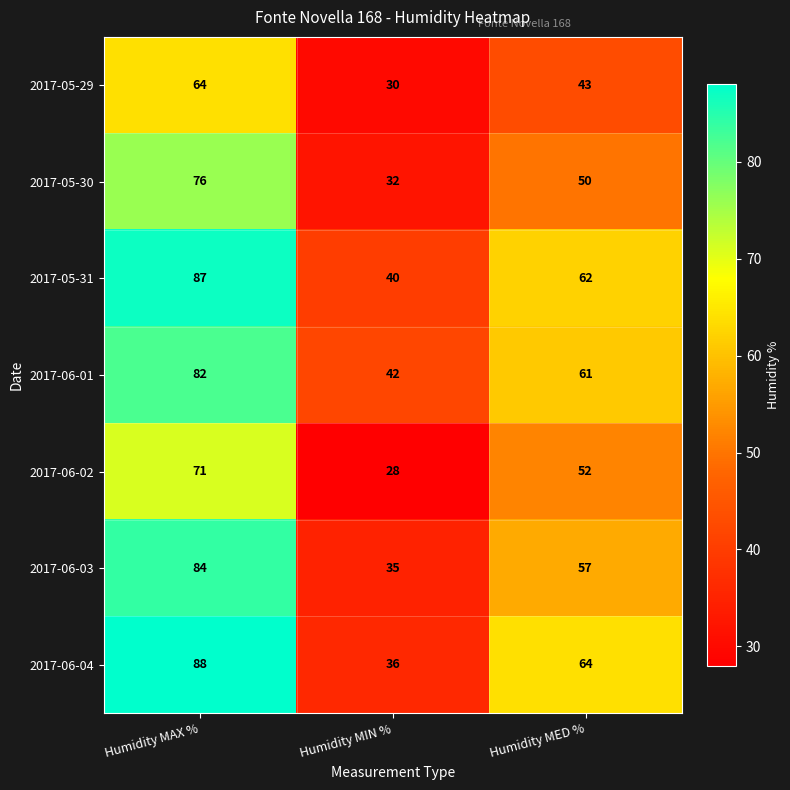

Rank the series at Humidity MIN % from lowest to highest value.

2017-06-02, 2017-05-29, 2017-05-30, 2017-06-03, 2017-06-04, 2017-05-31, 2017-06-01